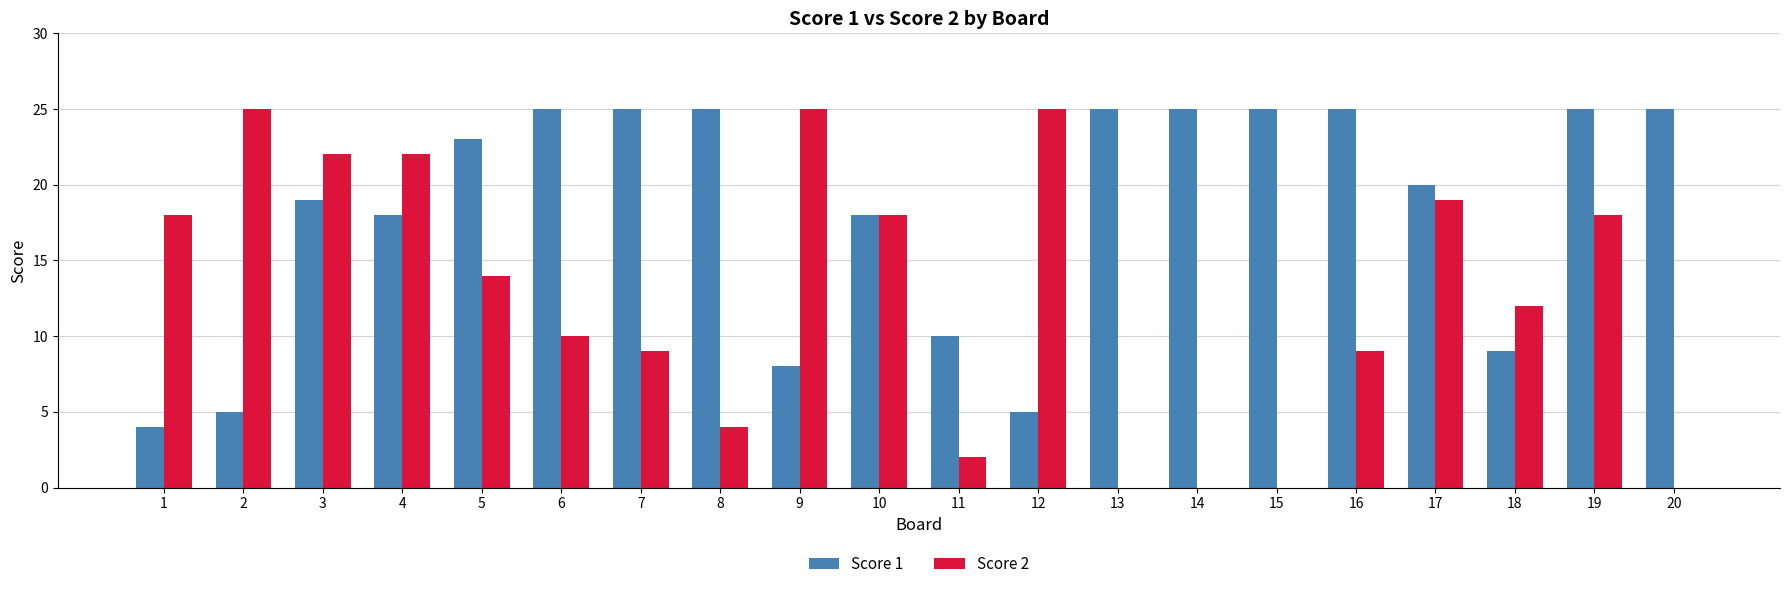

Count the number of categories in the chart.

20